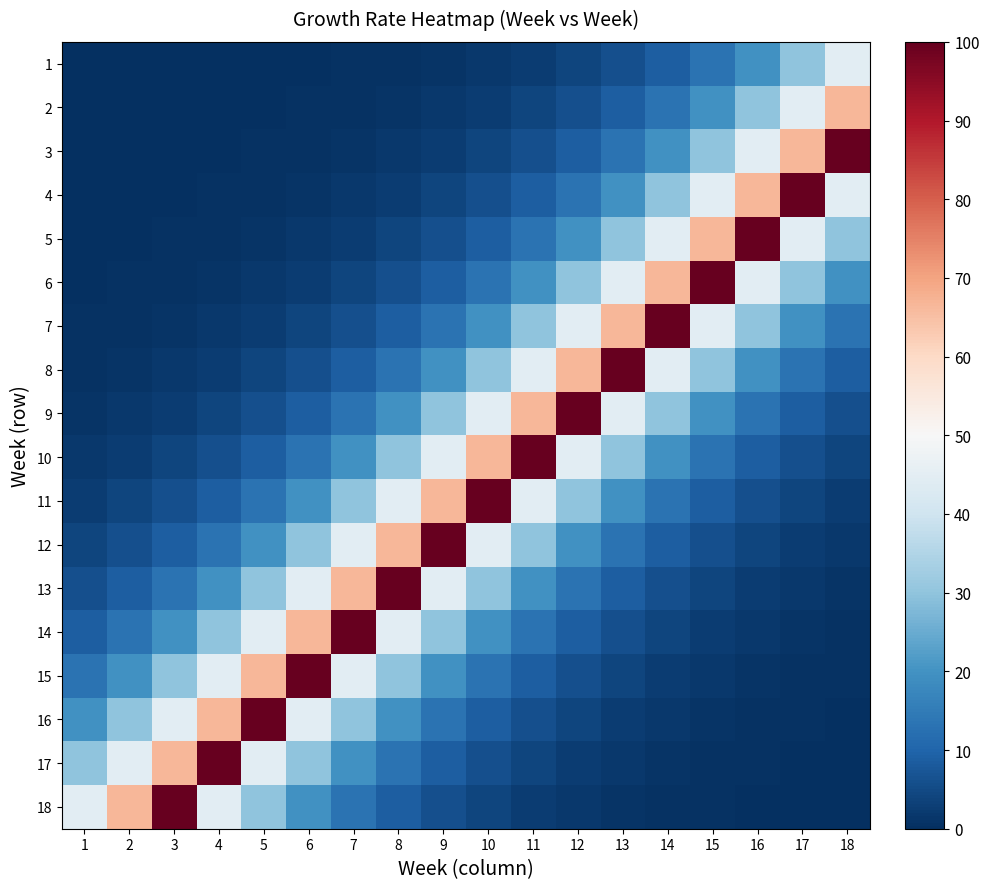

At how many categories does at least one series exceed 58?

17